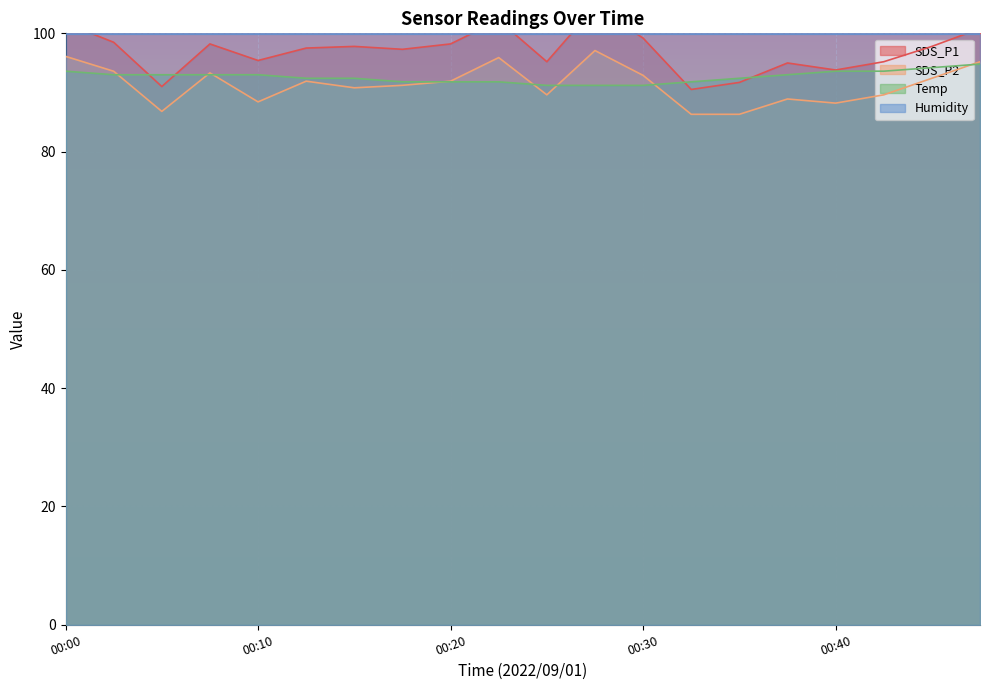

Which series changed the most between 00:25 and 00:37?

Temp